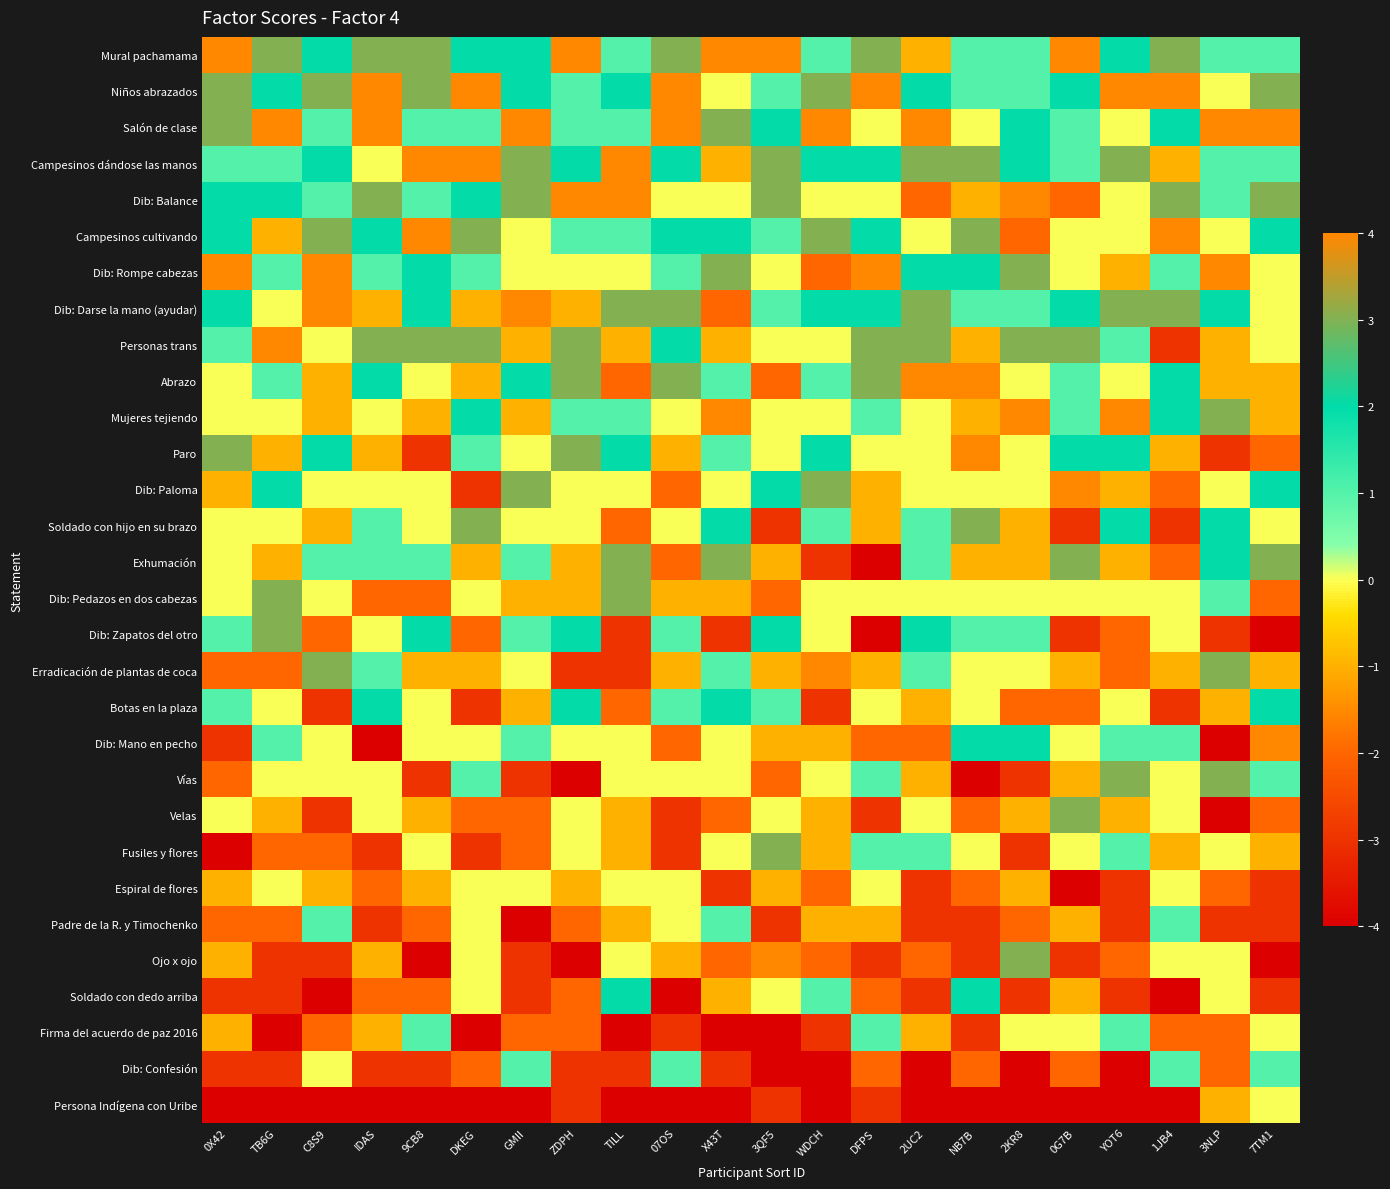

At how many categories does at least one series exceed 0?

22